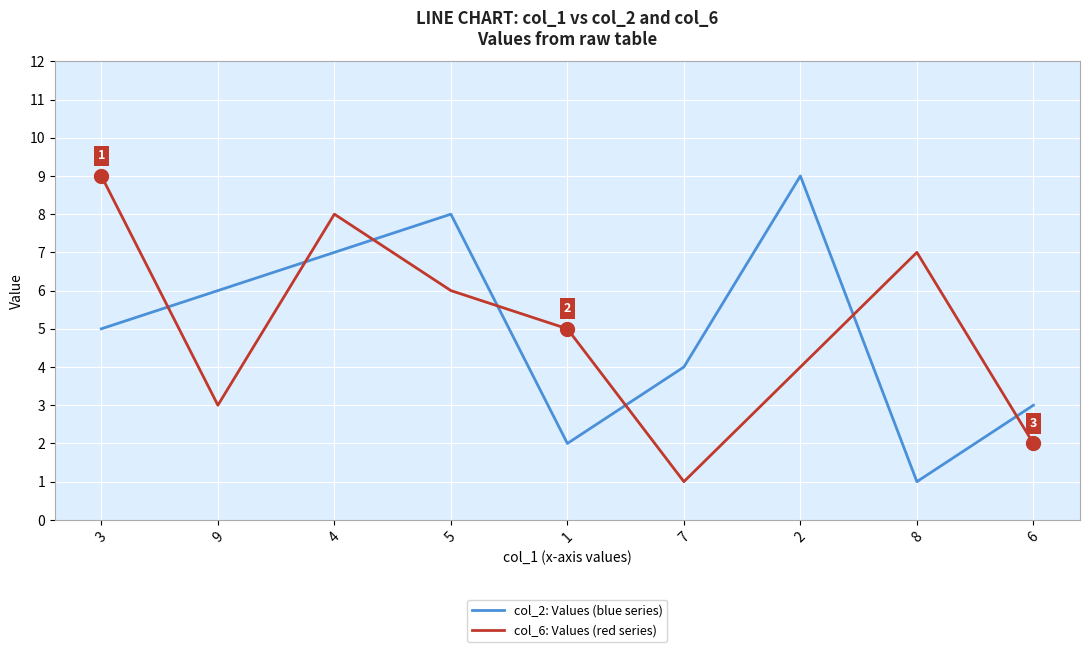

List the labels in order of col_2: Values (blue series) value, smallest first.

8, 1, 6, 7, 3, 9, 4, 5, 2